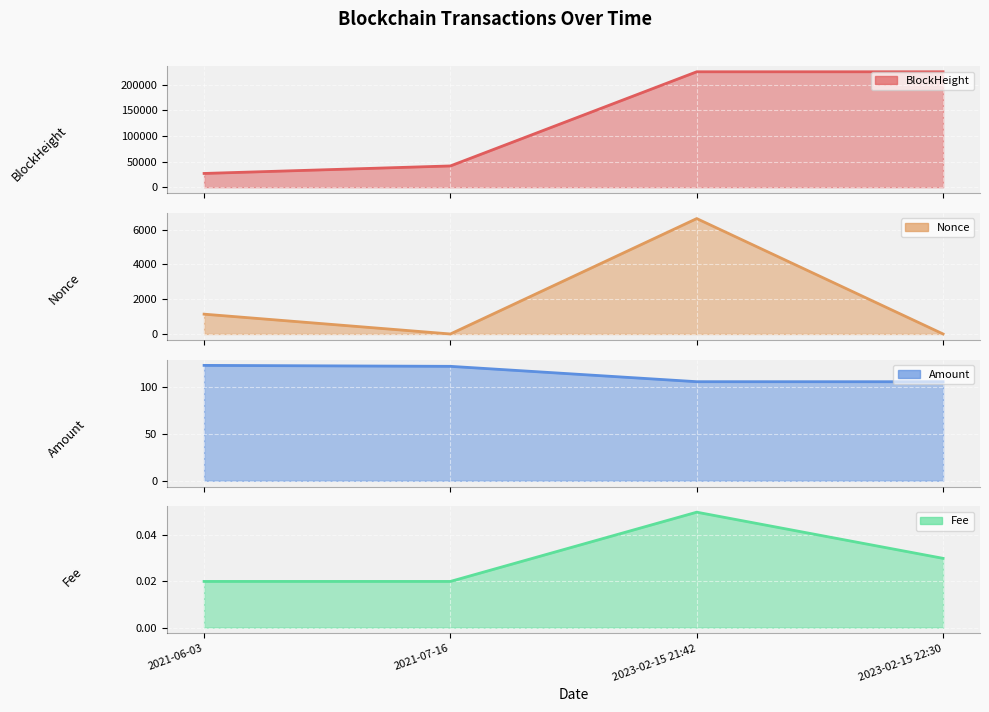

Which category has the highest value across all series?

2023-02-15 22:30